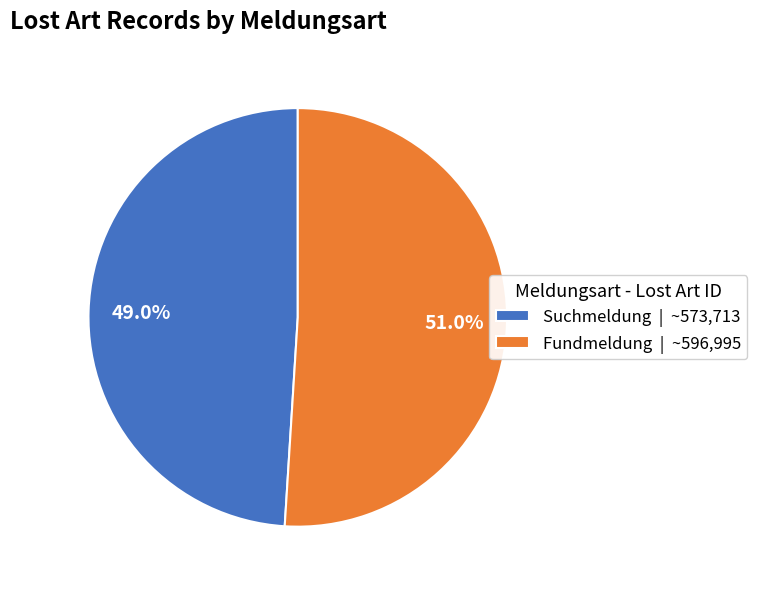

What portion of the pie excludes Fundmeldung?

49.0%